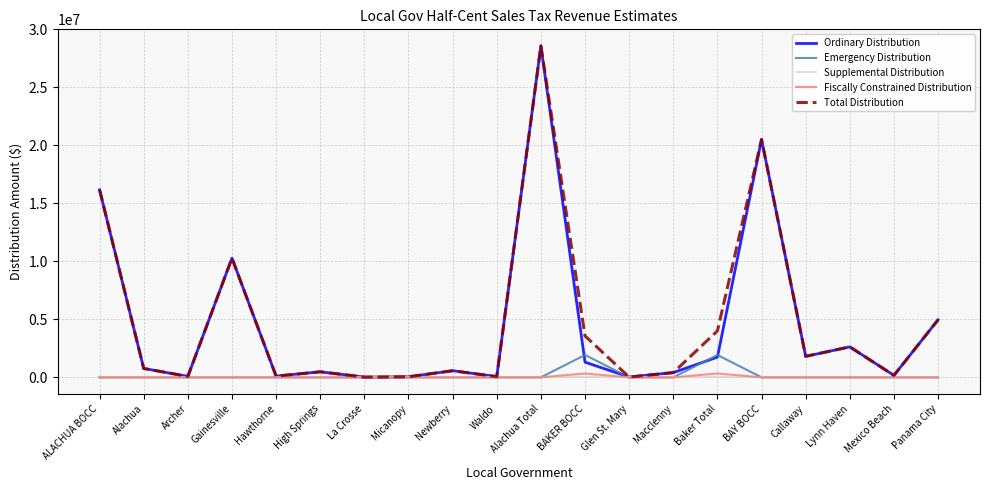

What is the spread (max minus min) of values at Mexico Beach?

169077.1